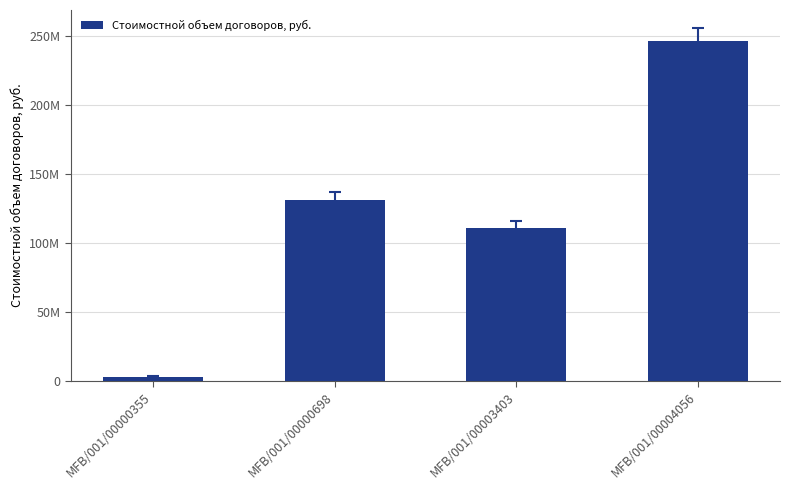

What is the value of the 4th bar from the left?

246139580.7